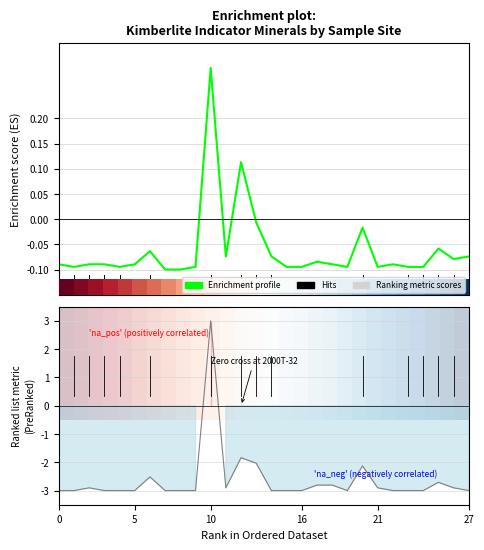

Between 26 and 25, which is larger?

25